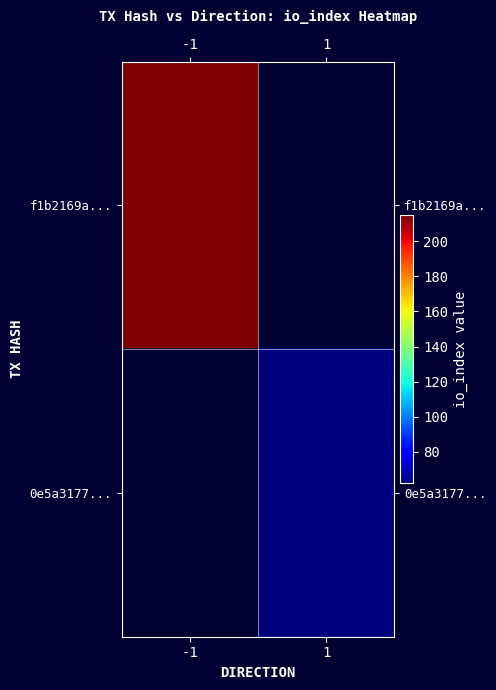

Rank the series by their average value, from highest to lowest.

f1b2169a..., 0e5a3177...